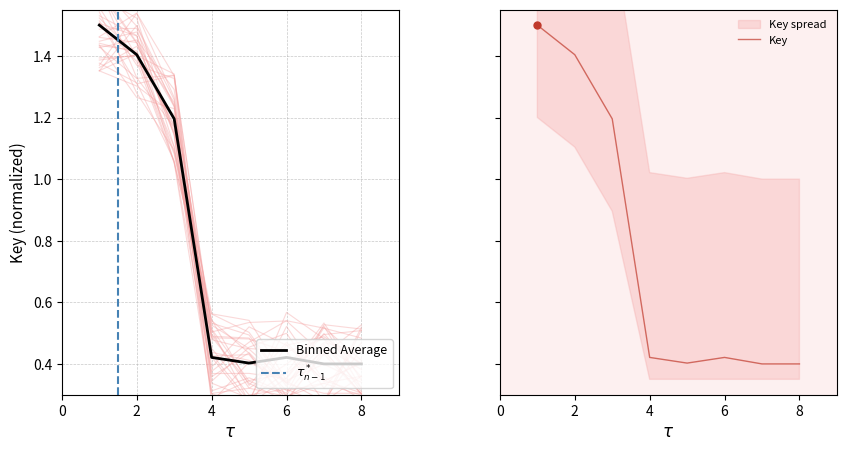

The chart shows a value of 0.4 at 7. True or false?

True